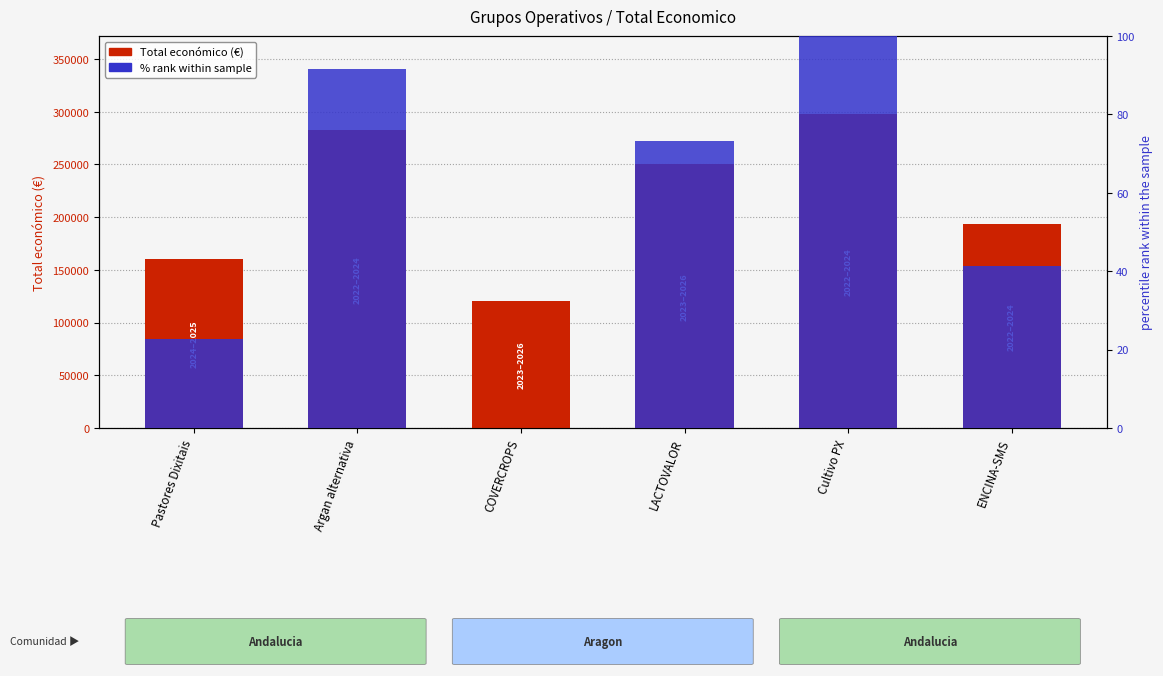

Which category has the lowest value across all series?

COVERCROPS